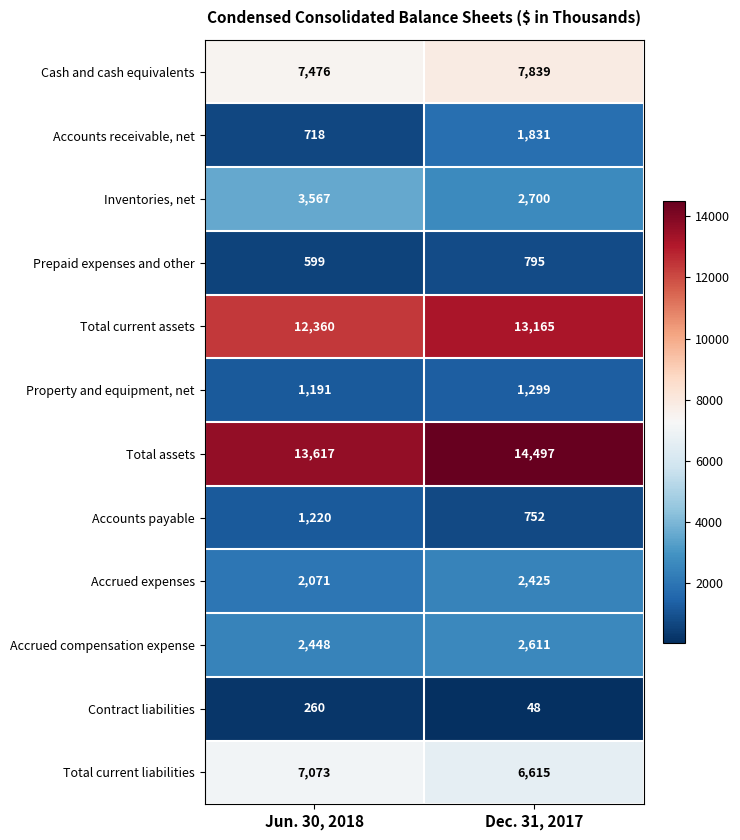

What is the difference between the highest and lowest values at Dec. 31, 2017?

14449